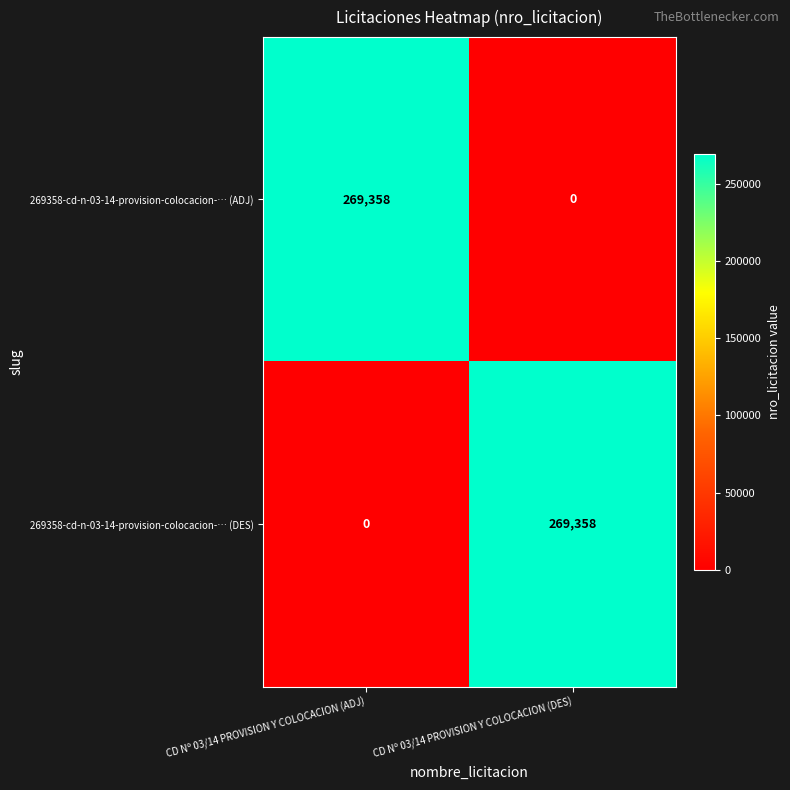

At which label does 269358-cd-n-03-14-provision-colocacion-… (ADJ) reach its peak?

CD Nº 03/14 PROVISION Y COLOCACION (ADJ)